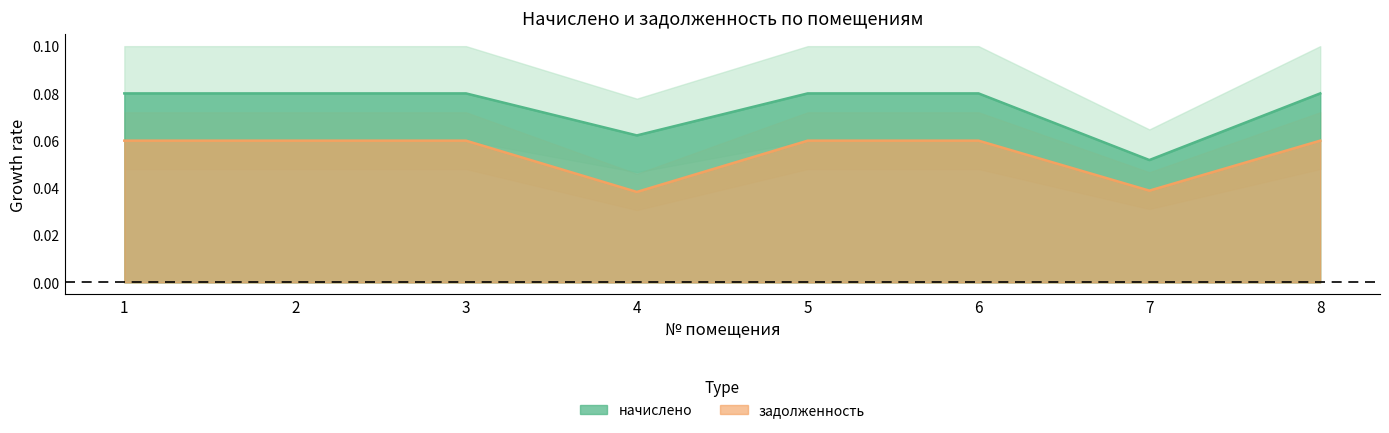

True or false: начислено and задолженность intersect in this chart.

False